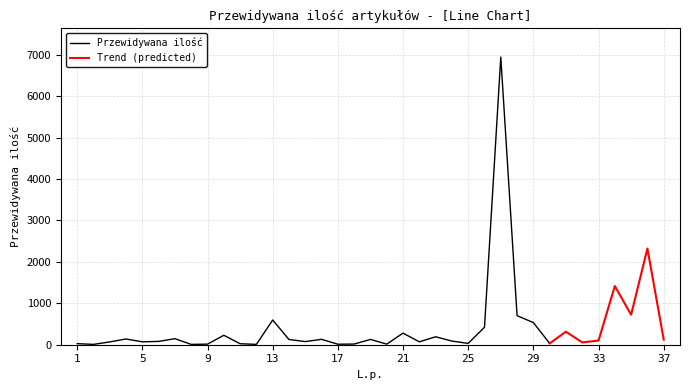

True or false: Trend (predicted) has a value of 506 at 34.

False